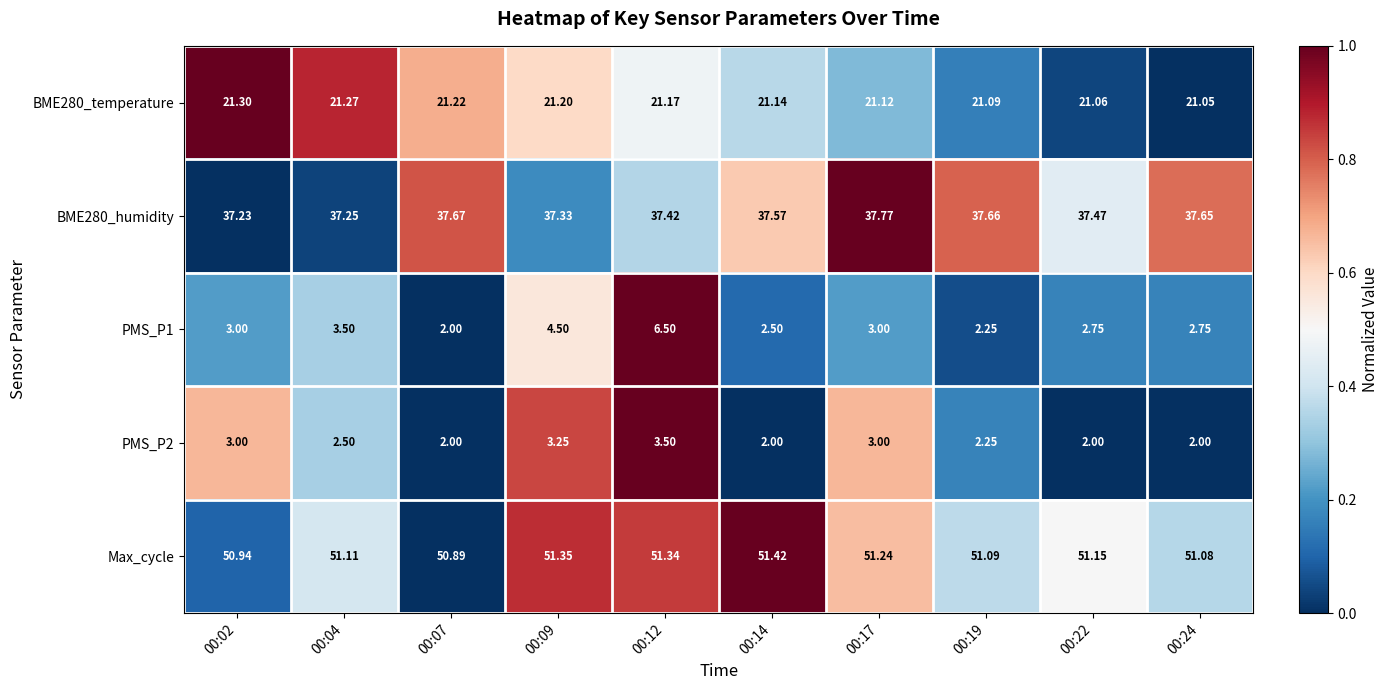

Which category has the highest value across all series?

00:14